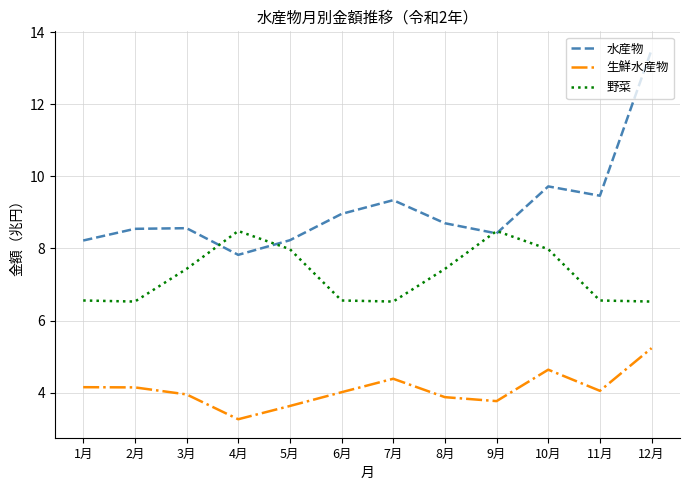

List the series in order of their peak value, lowest first.

生鮮水産物, 野菜, 水産物